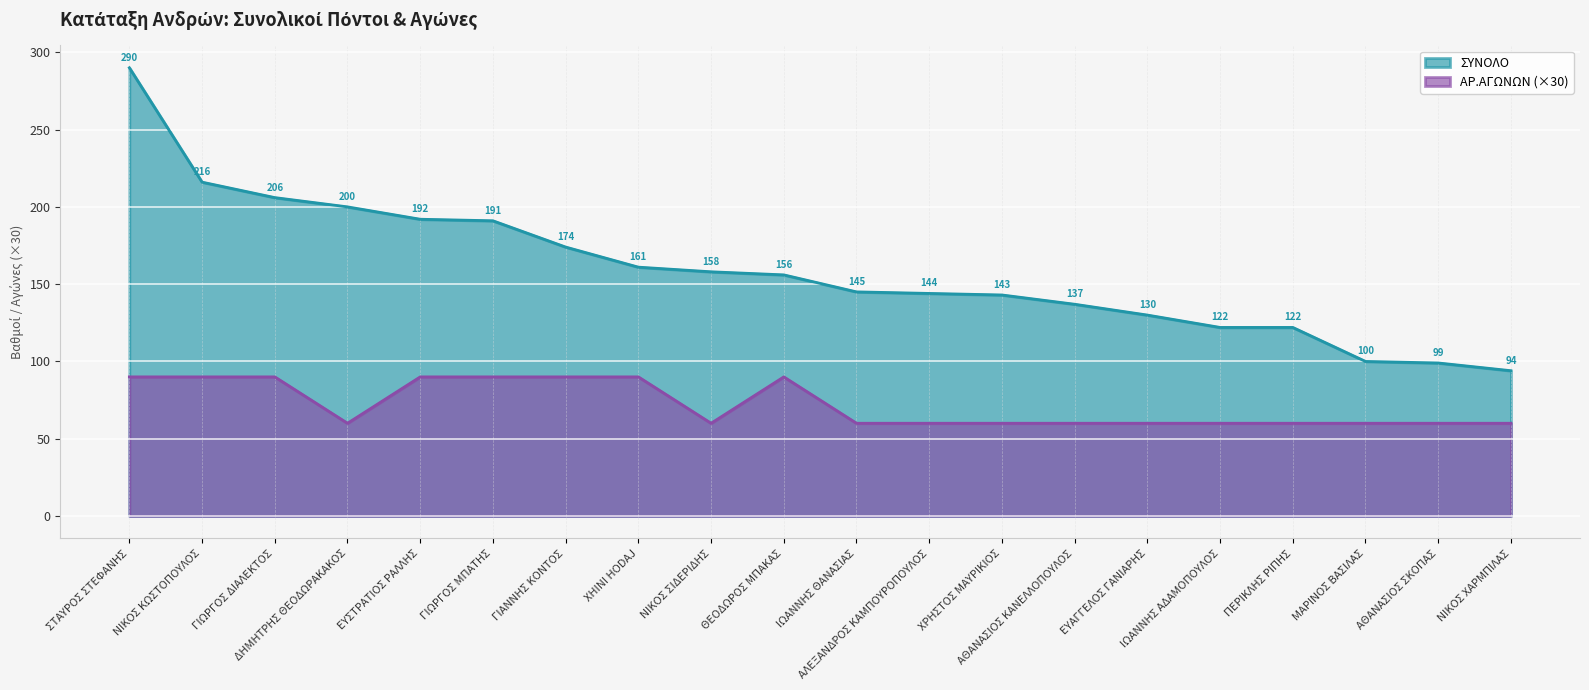

List the labels in order of ΑΡ.ΑΓΩΝΩΝ value, smallest first.

ΔΗΜΗΤΡΗΣ ΘΕΟΔΩΡΑΚΑΚΟΣ, ΝΙΚΟΣ ΣΙΔΕΡΙΔΗΣ, ΙΩΑΝΝΗΣ ΘΑΝΑΣΙΑΣ, ΑΛΕΞΑΝΔΡΟΣ ΚΑΜΠΟΥΡΟΠΟΥΛΟΣ, ΧΡΗΣΤΟΣ ΜΑΥΡΙΚΙΟΣ, ΑΘΑΝΑΣΙΟΣ ΚΑΝΕΛΛΟΠΟΥΛΟΣ, ΕΥΑΓΓΕΛΟΣ ΓΑΝΙΑΡΗΣ, ΙΩΑΝΝΗΣ ΑΔΑΜΟΠΟΥΛΟΣ, ΠΕΡΙΚΛΗΣ ΡΙΠΗΣ, ΜΑΡΙΝΟΣ ΒΑΣΙΛΑΣ, ΑΘΑΝΑΣΙΟΣ ΣΚΟΠΑΣ, ΝΙΚΟΣ ΧΑΡΜΠΙΛΑΣ, ΣΤΑΥΡΟΣ ΣΤΕΦΑΝΗΣ, ΝΙΚΟΣ ΚΩΣΤΟΠΟΥΛΟΣ, ΓΙΩΡΓΟΣ ΔΙΑΛΕΚΤΟΣ, ΕΥΣΤΡΑΤΙΟΣ ΡΑΛΛΗΣ, ΓΙΩΡΓΟΣ ΜΠΑΤΗΣ, ΓΙΑΝΝΗΣ ΚΟΝΤΟΣ, XHINI HODAJ, ΘΕΟΔΩΡΟΣ ΜΠΑΚΑΣ